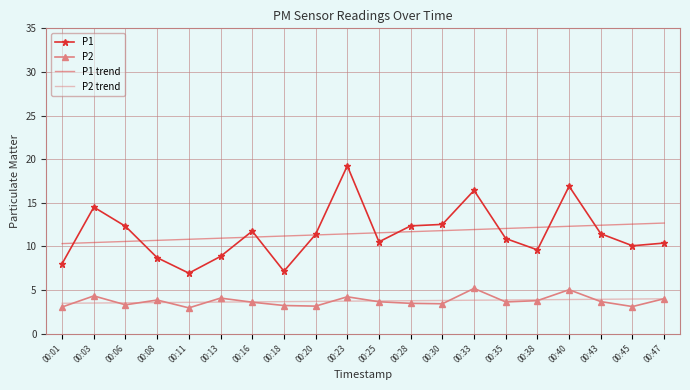

What is the smallest value displayed?

3.0